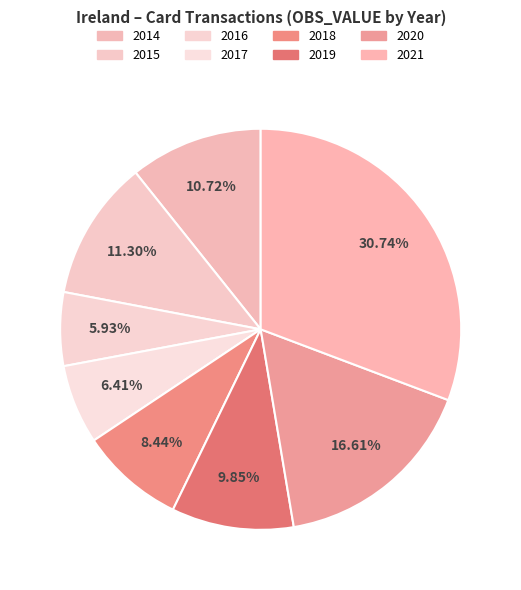

To the nearest percent, what percentage of the pie is 2016?

6%